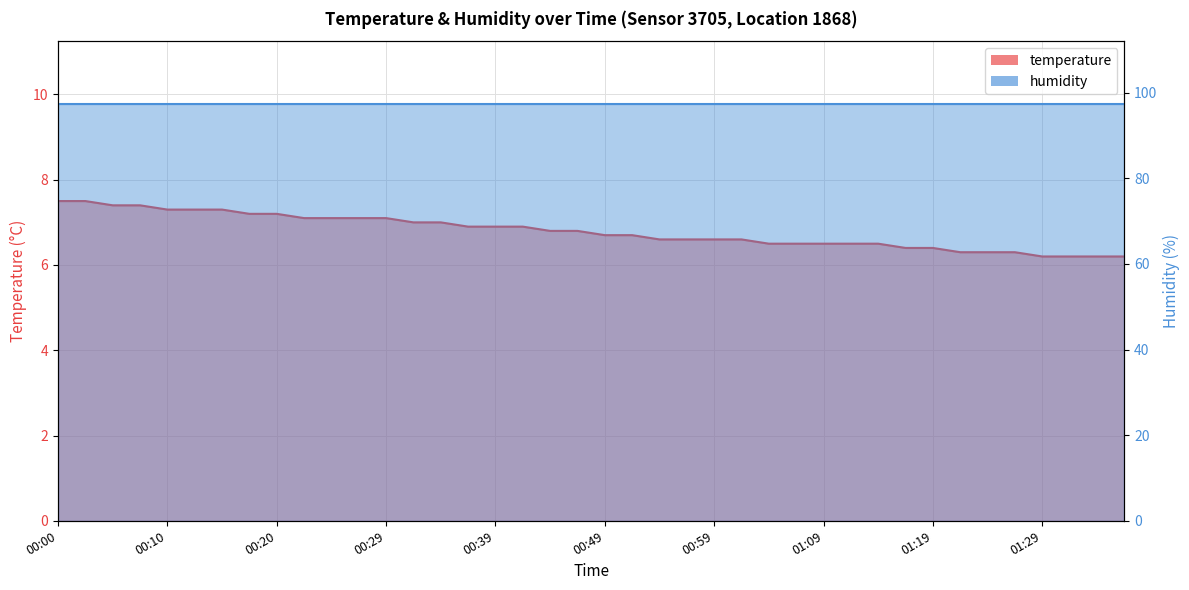

Reading left to right, transcribe all the data shown in this chart.

7.5	7.5	7.4	7.4	7.3	7.3	7.3	7.2	7.2	7.1	7.1	7.1	7.1	7.0	7.0	6.9	6.9	6.9	6.8	6.8	6.7	6.7	6.6	6.6	6.6	6.6	6.5	6.5	6.5	6.5	6.5	6.4	6.4	6.3	6.3	6.3	6.2	6.2	6.2	6.2